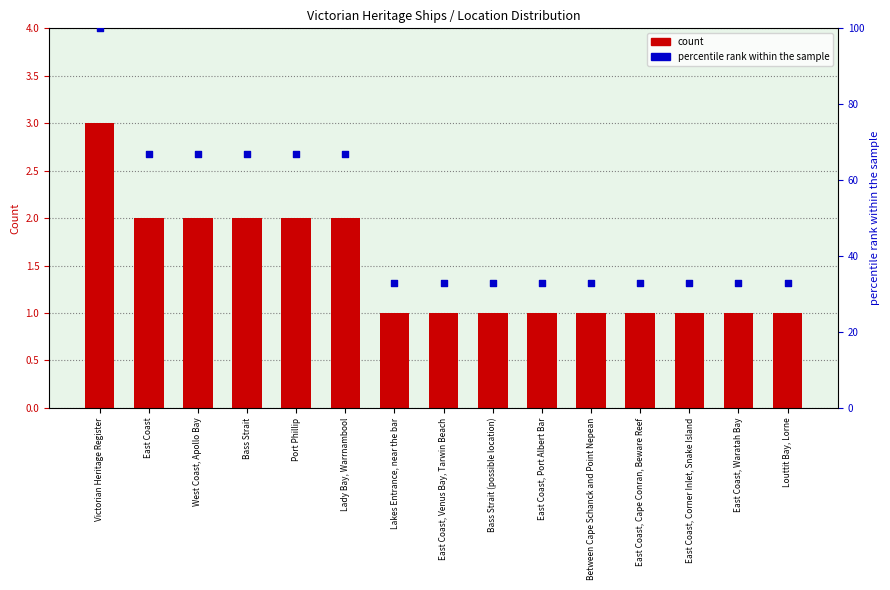

At which category is the sum across all series the highest?

Victorian Heritage Register